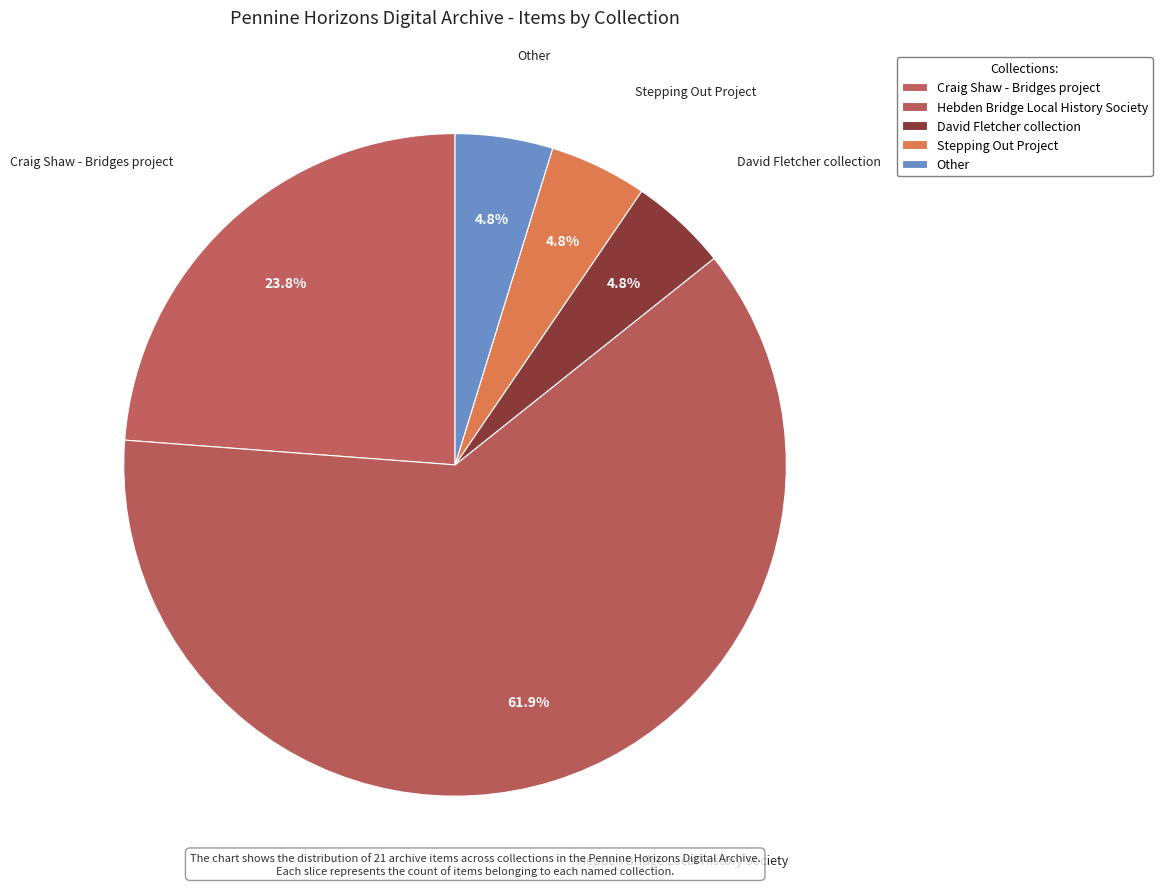

Approximately how many times larger is the value at David Fletcher collection compared to Other?

1.0